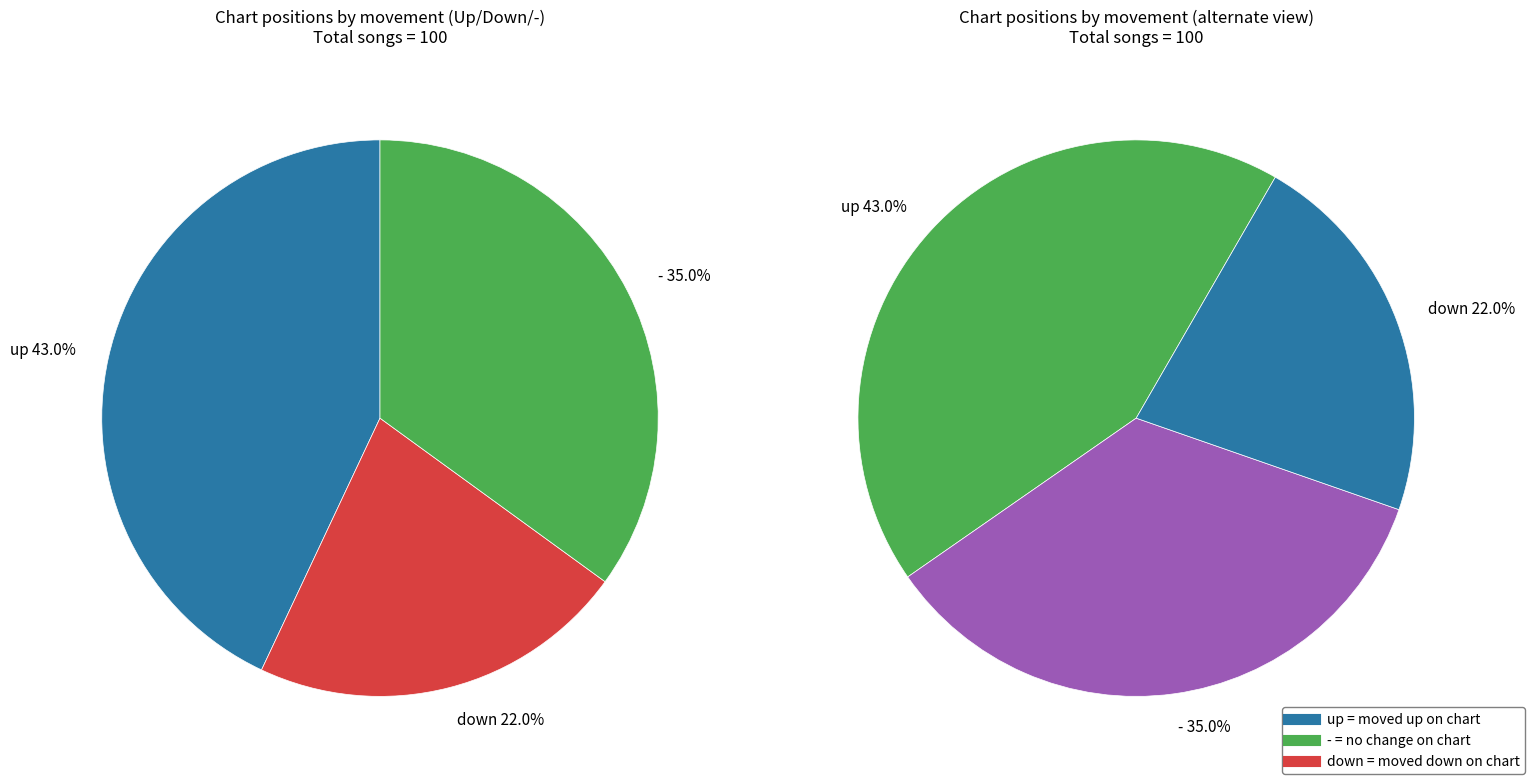

How many slices are in this pie chart?

3